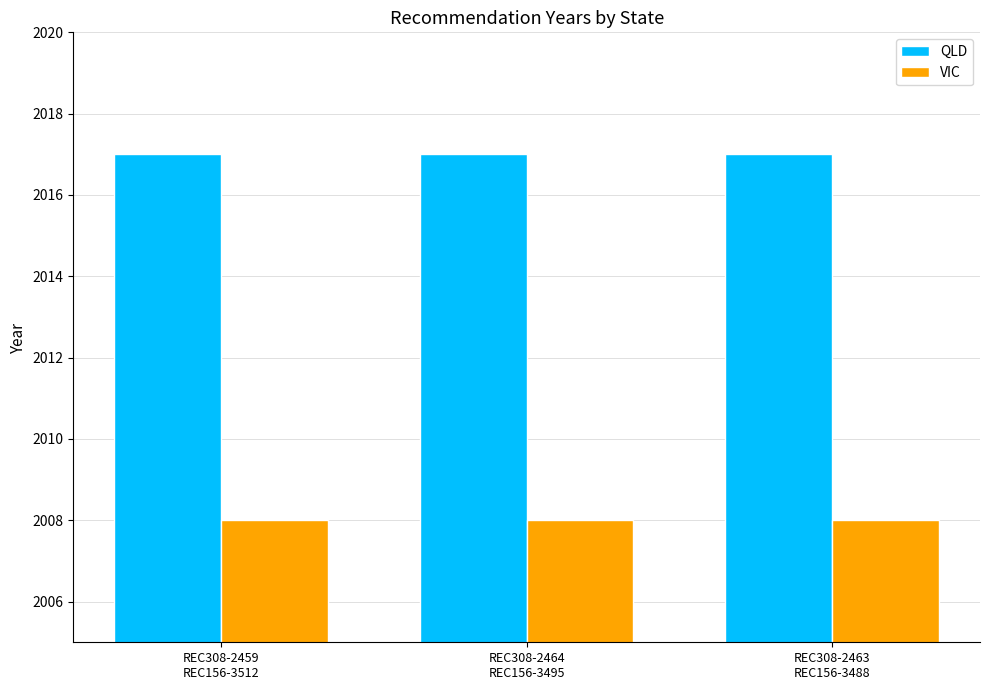

What is the minimum value for VIC?

2008